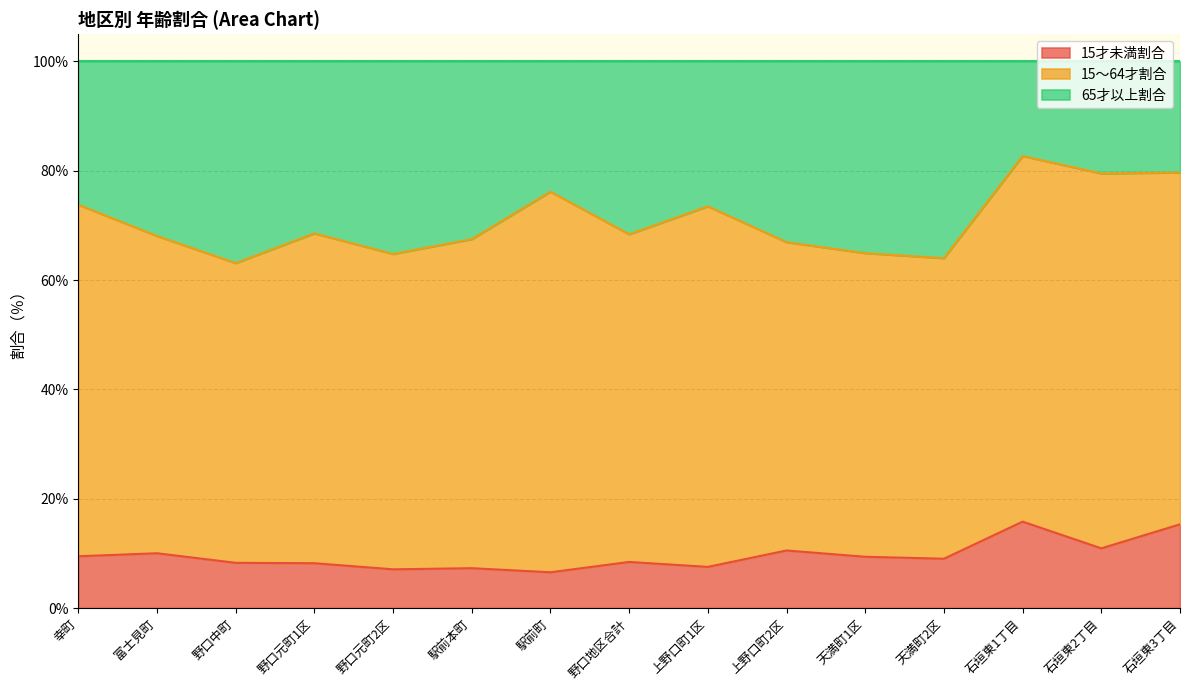

Does the chart display data point markers on the line(s)?

No